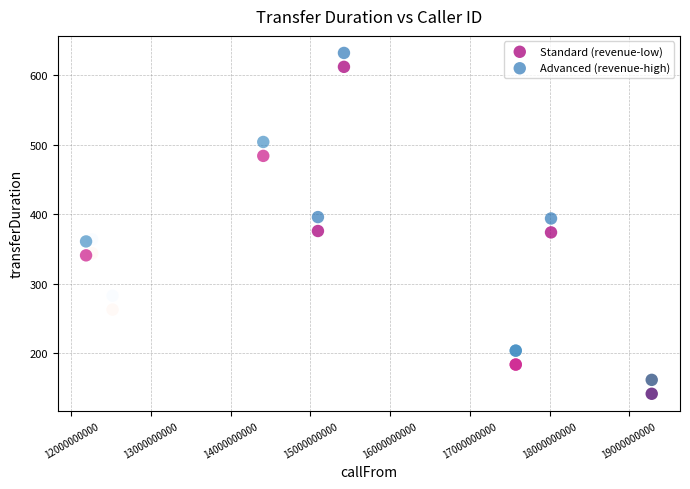

What is the X range (max minus min) for the scatter plot?

7099938932